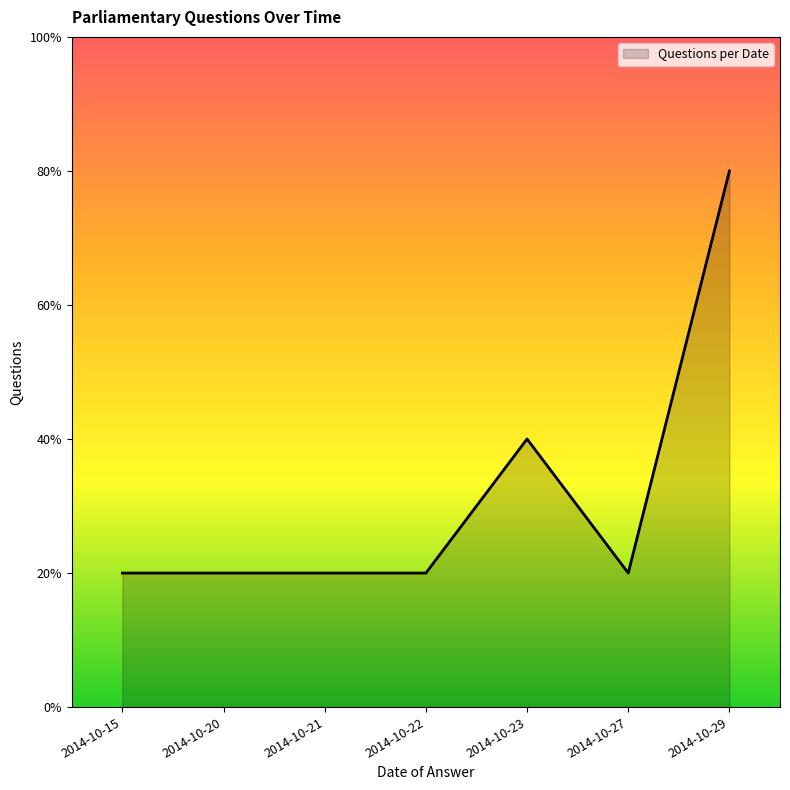

Where is the first local minimum?

2014-10-27